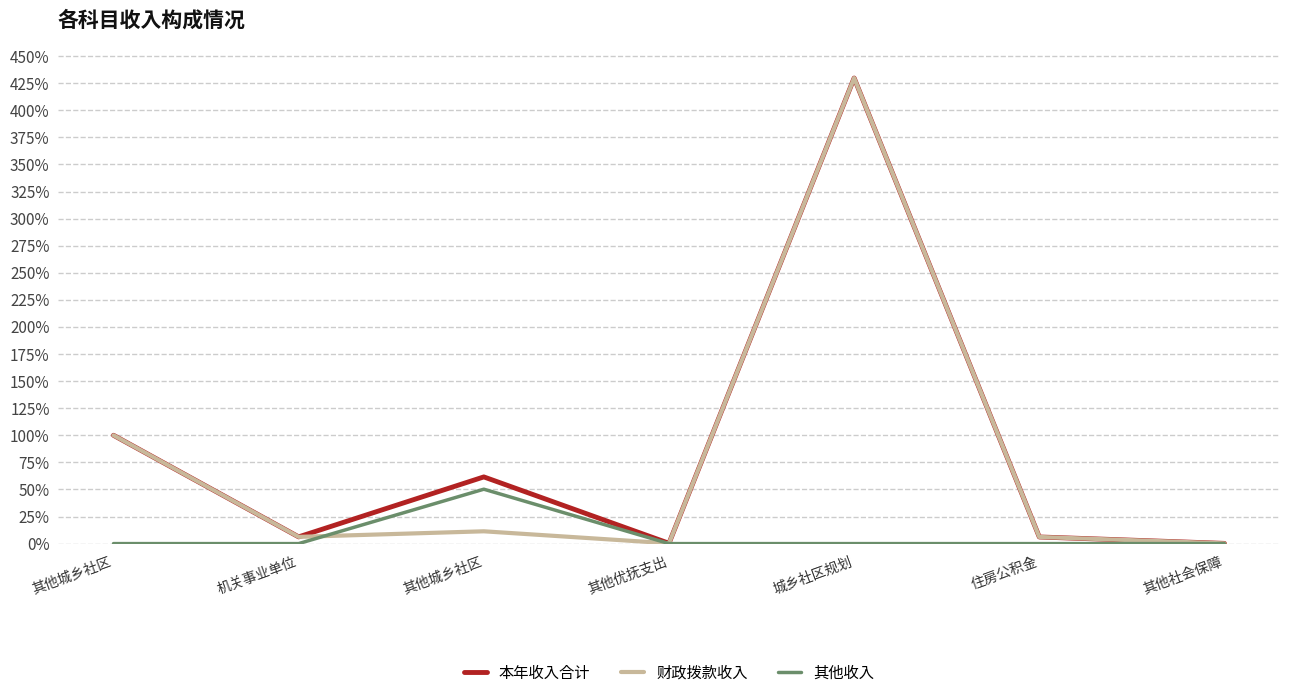

Between 城乡社区规划 and 住房公积金, which series saw the biggest shift?

本年收入合计